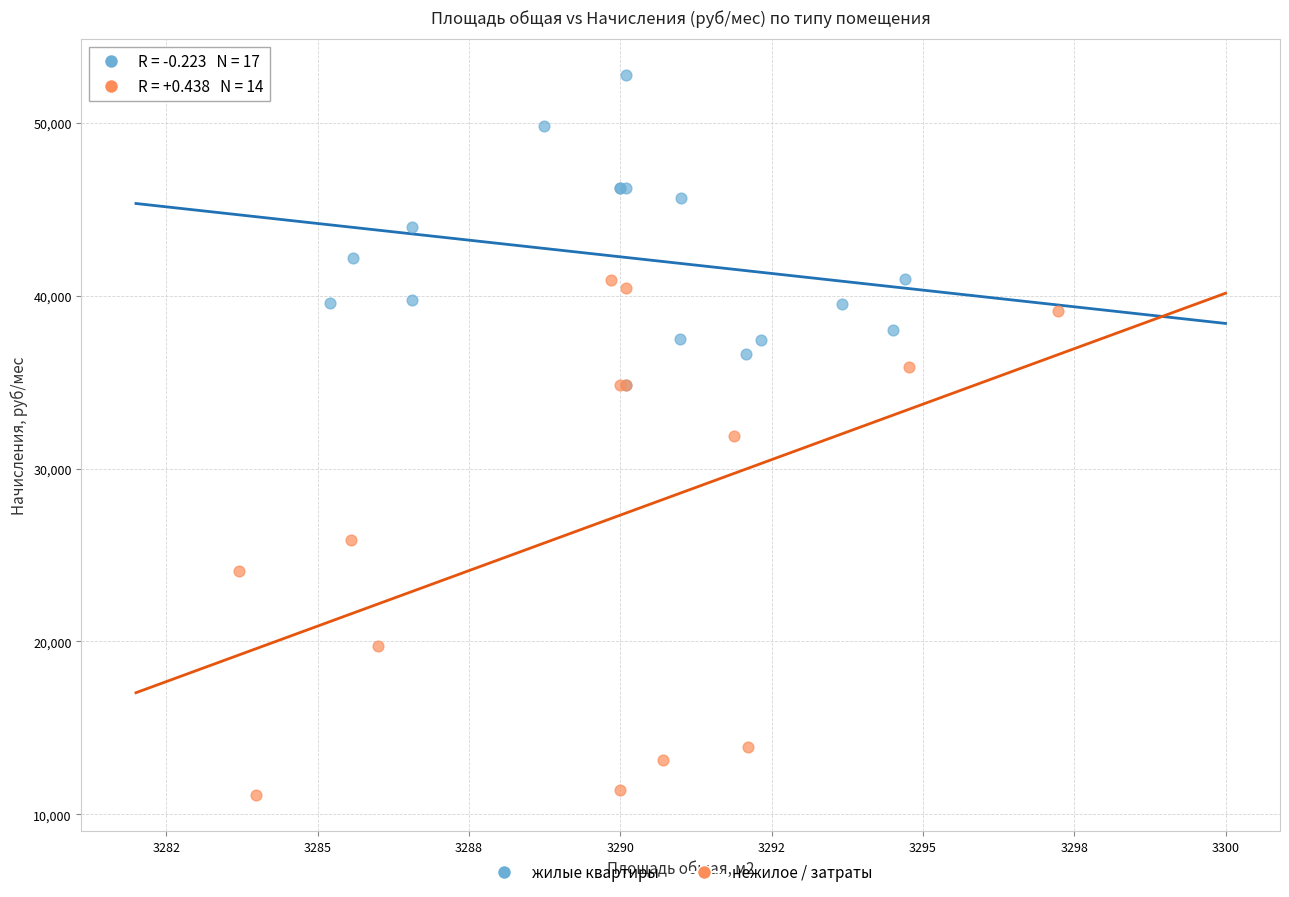

Which series has the widest spread of Y values?

нежилое / затраты